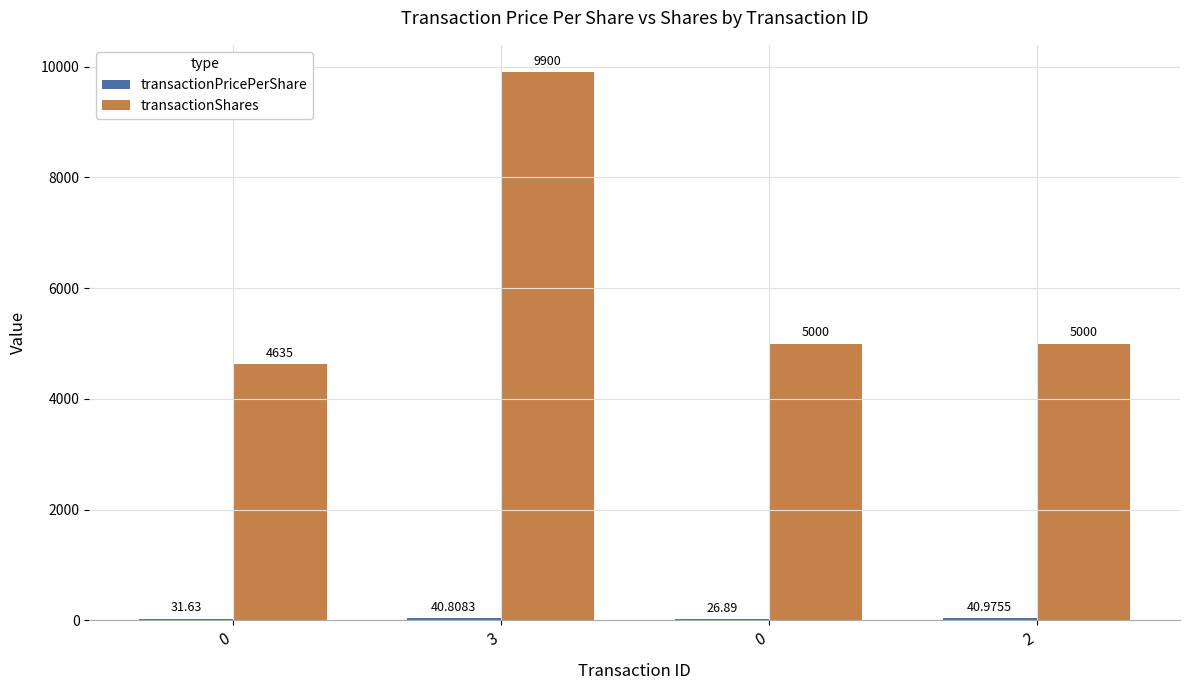

How many categories are shown in the chart?

4